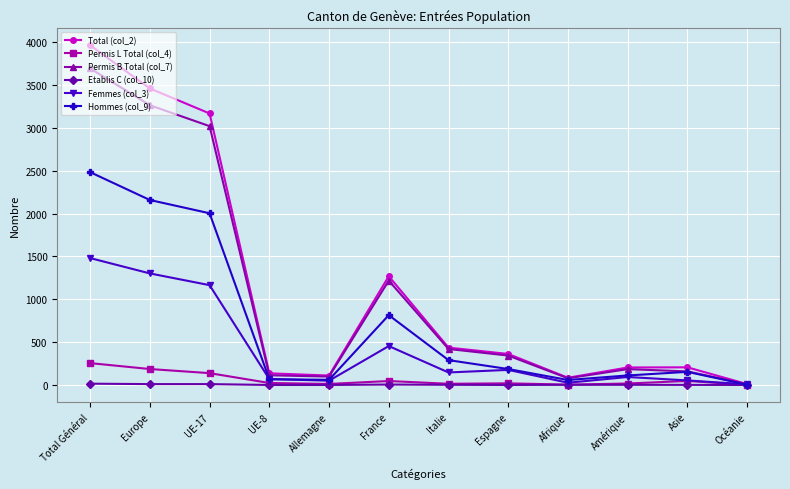

What is the greatest value displayed?

3965